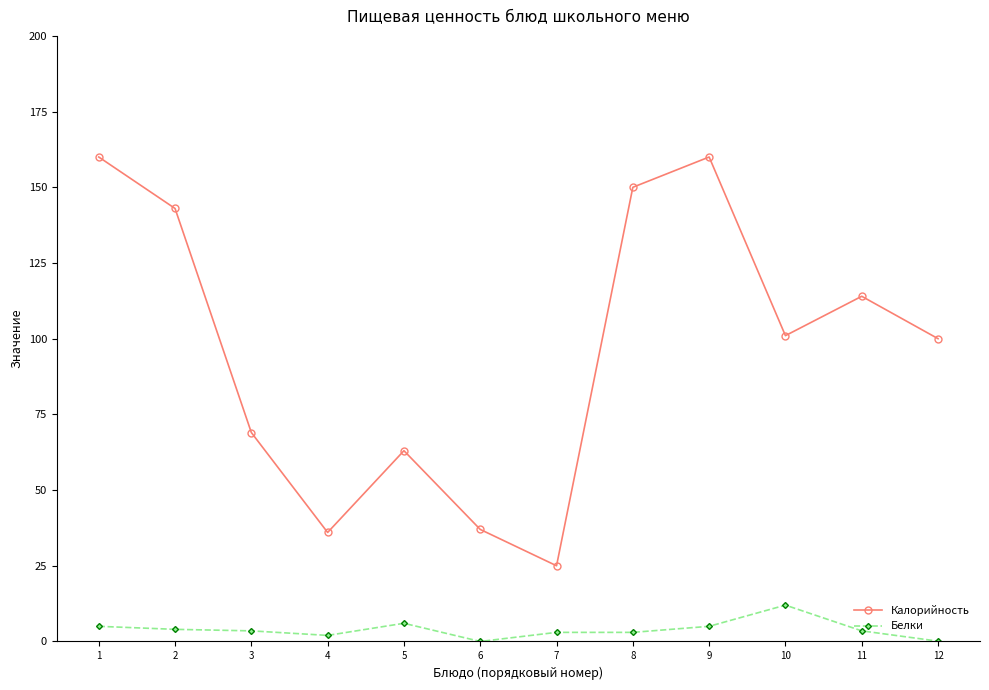

How many interior local peaks does the Калорийность series have?

3